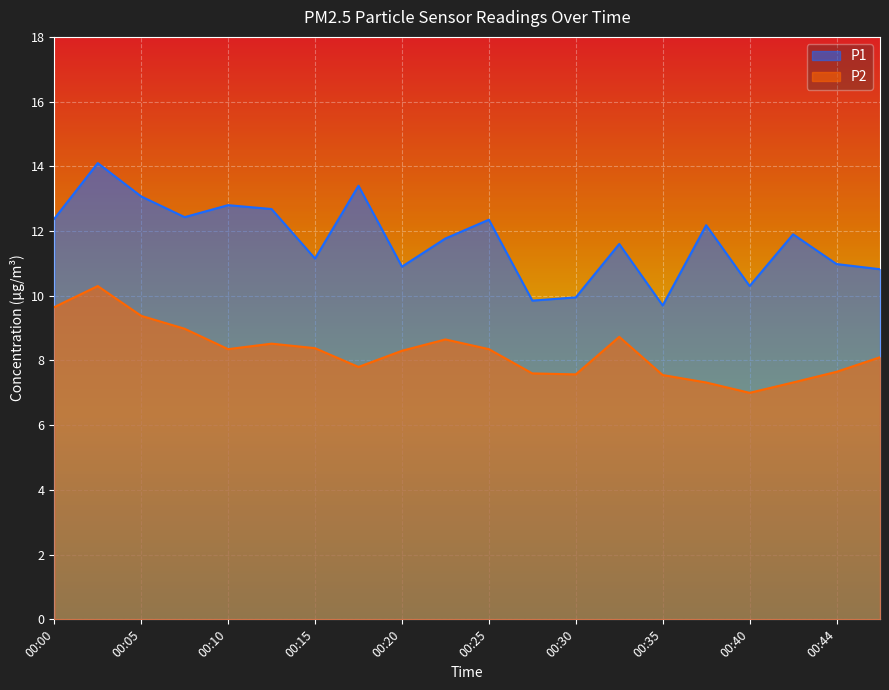

What is the value of the P2 point at the 18th from the left?

7.3